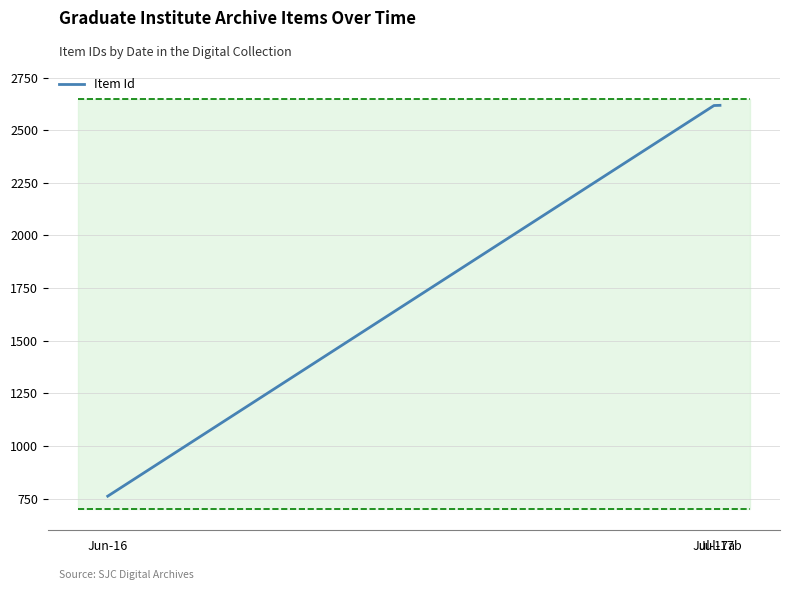

Is it true that the value at Jun-16 is 993?

False